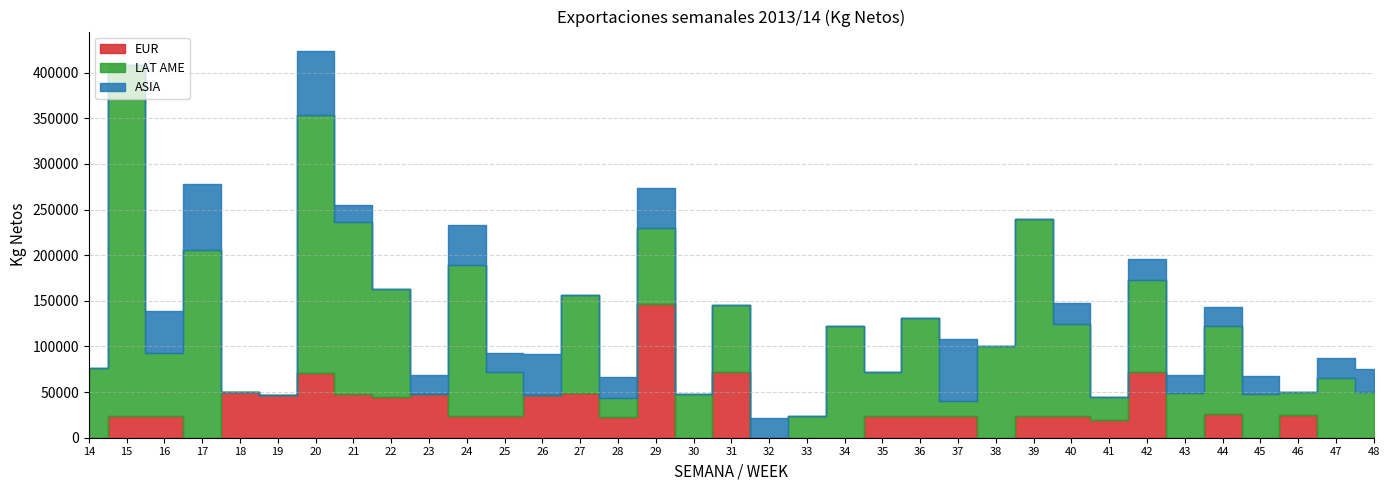

Which label corresponds to the largest value in the chart?

15